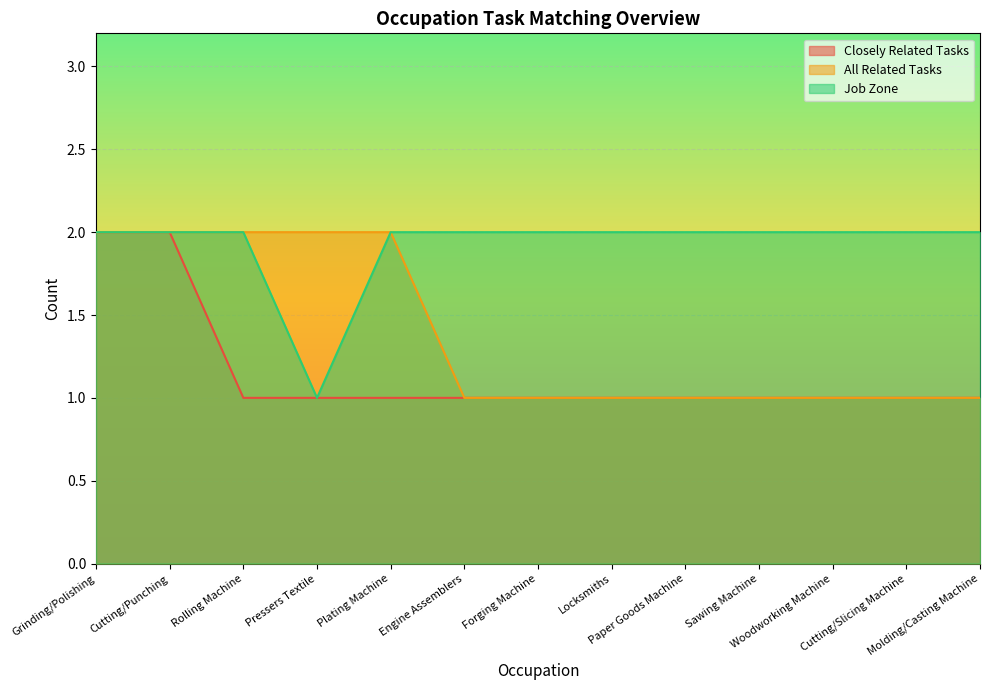

Where is All Related Tasks nearest to the value 1?

Engine Assemblers